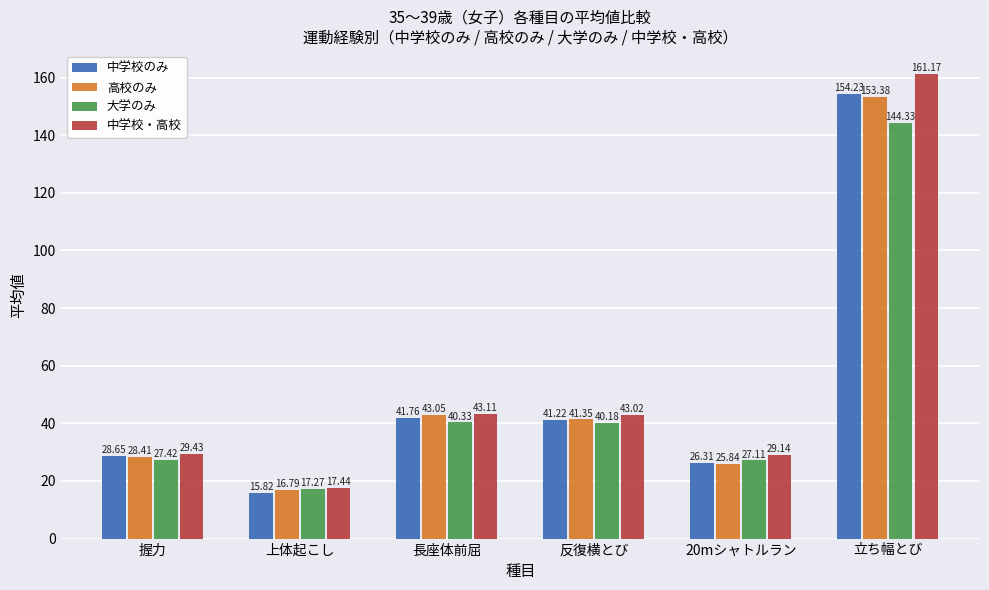

At which label is 中学校・高校 closest to 89?

長座体前屈